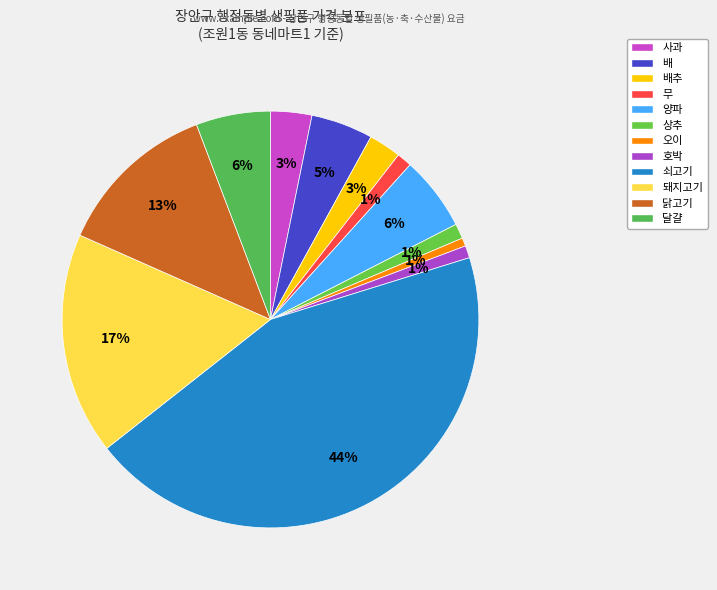

The 호박 slice represents 16% of the pie. True or false?

False